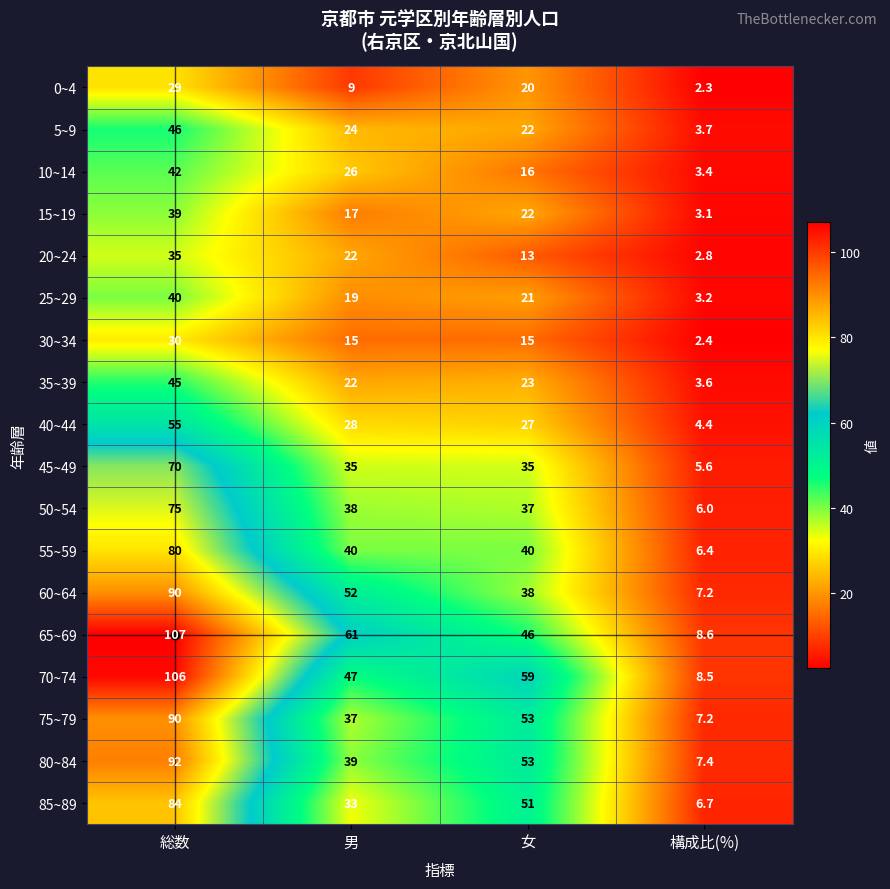

What is the greatest value displayed?

107.0